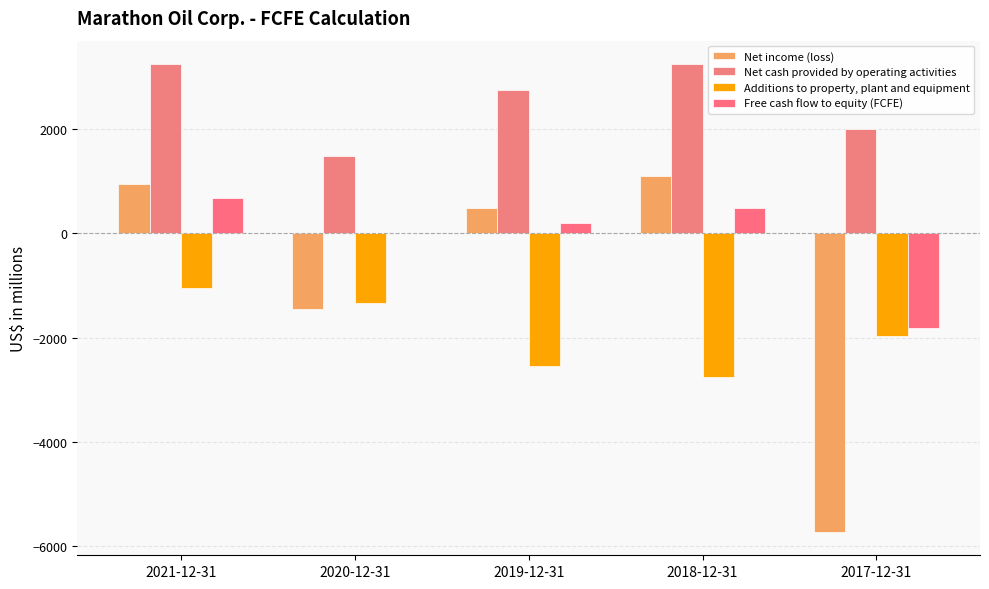

Does the chart contain stacked bars?

No